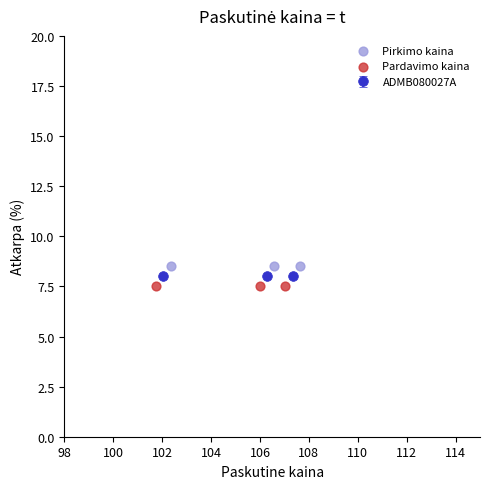

Which series reaches the maximum Y coordinate?

Pirkimo kaina